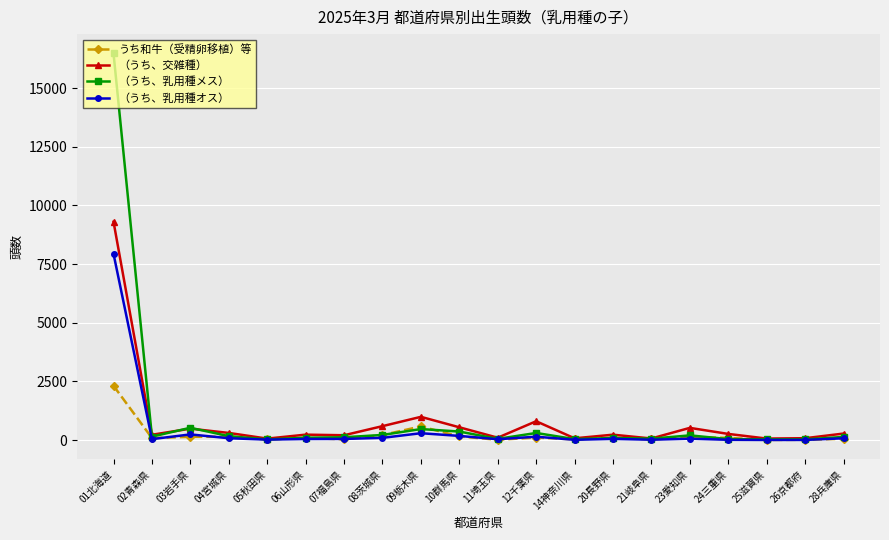

Which series has the widest spread of values?

（うち、乳用種メス）